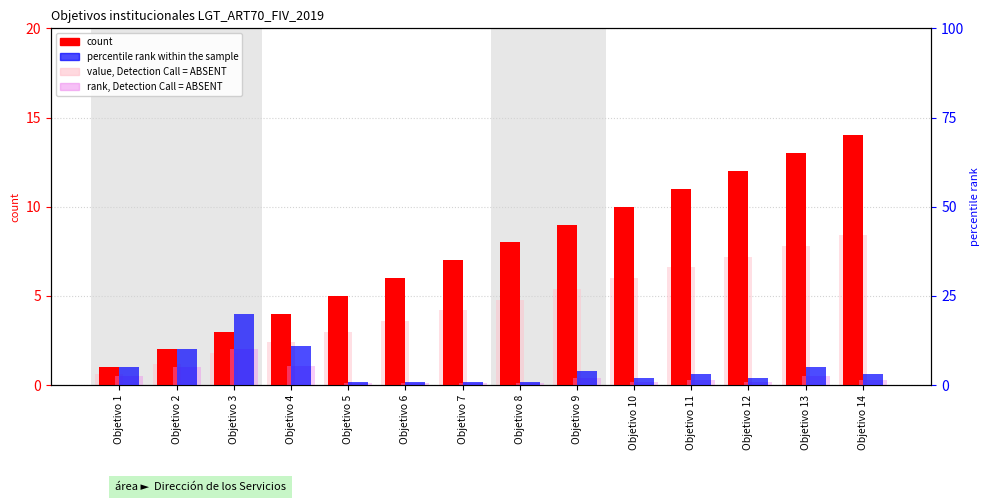

Rank the categories by percentile rank within the sample value from highest to lowest.

Objetivo 3, Objetivo 4, Objetivo 2, Objetivo 1, Objetivo 13, Objetivo 9, Objetivo 11, Objetivo 14, Objetivo 10, Objetivo 12, Objetivo 5, Objetivo 6, Objetivo 7, Objetivo 8